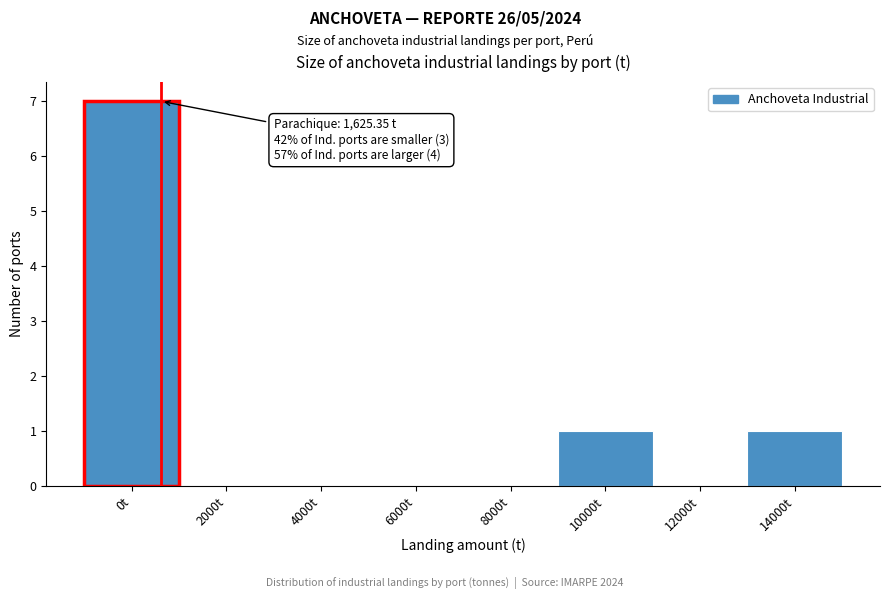

Reading left to right, what are all the values shown in this chart?

0t=7	2000t=0	4000t=0	6000t=0	8000t=0	10000t=1	12000t=0	14000t=1